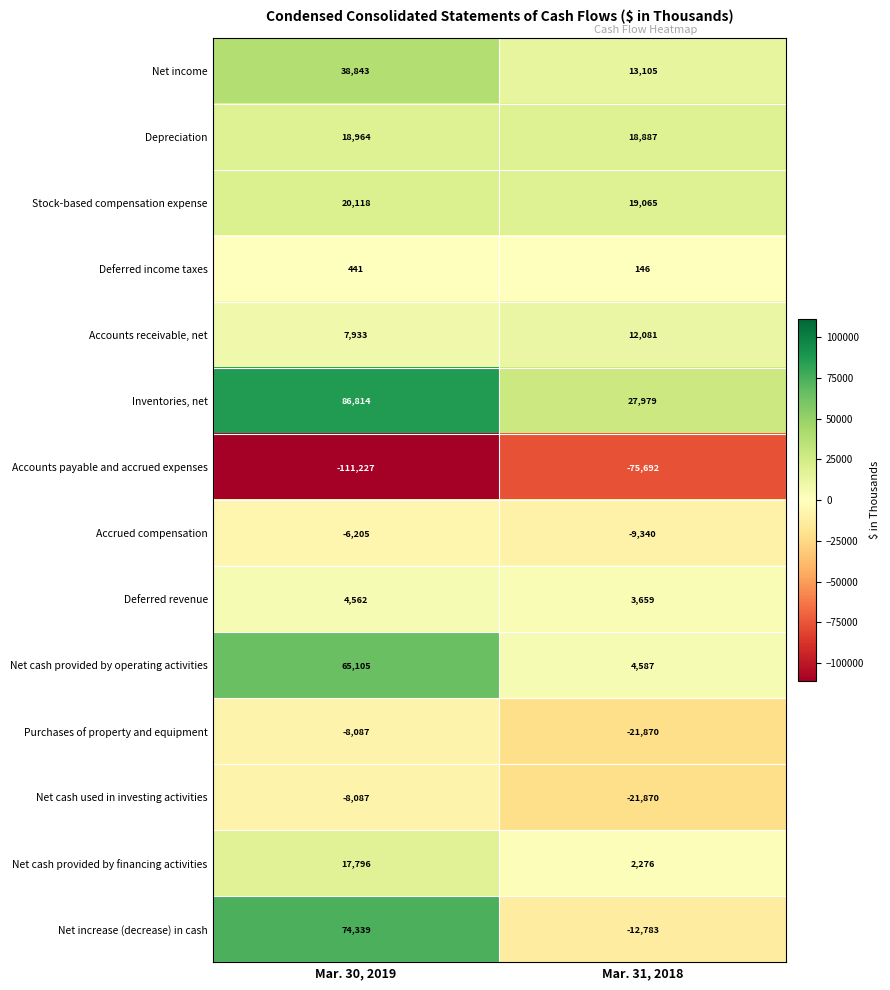

What is the approximate value of Net cash provided by financing activities at Mar. 31, 2018, to the nearest 100?

2300